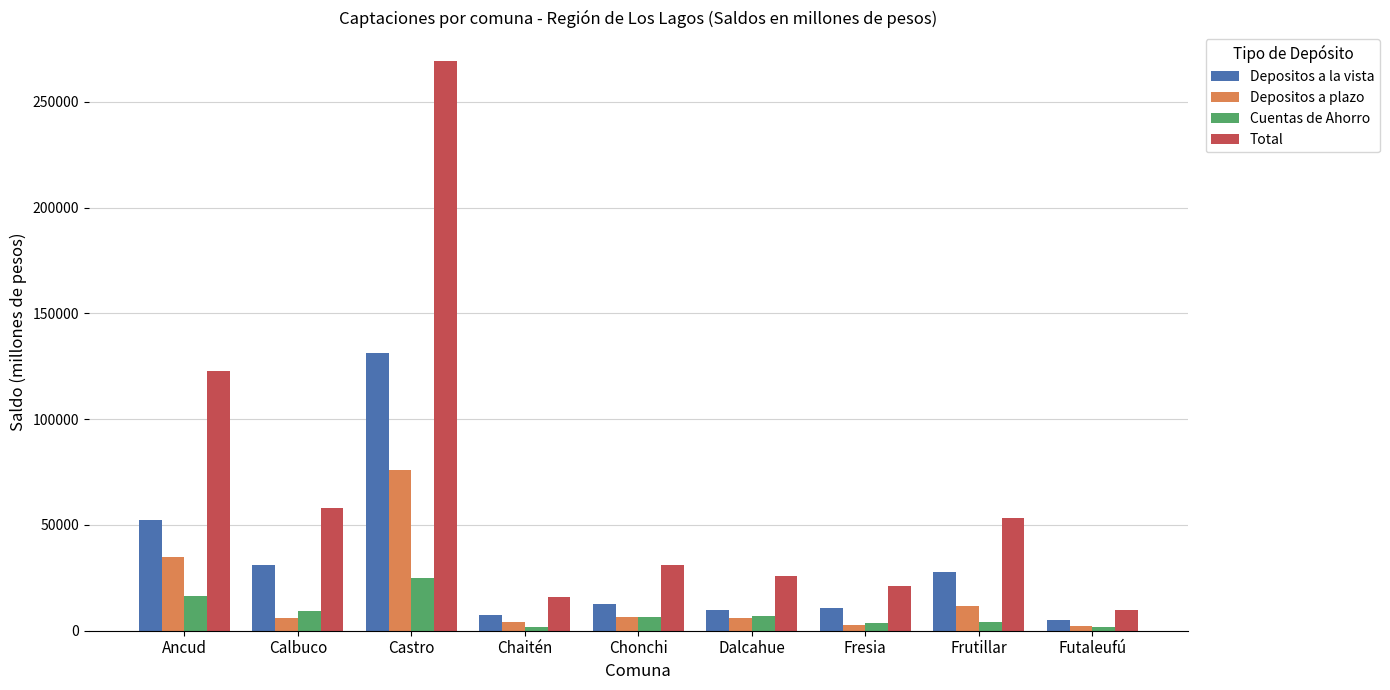

At which label does Depositos a la vista reach its peak?

Castro